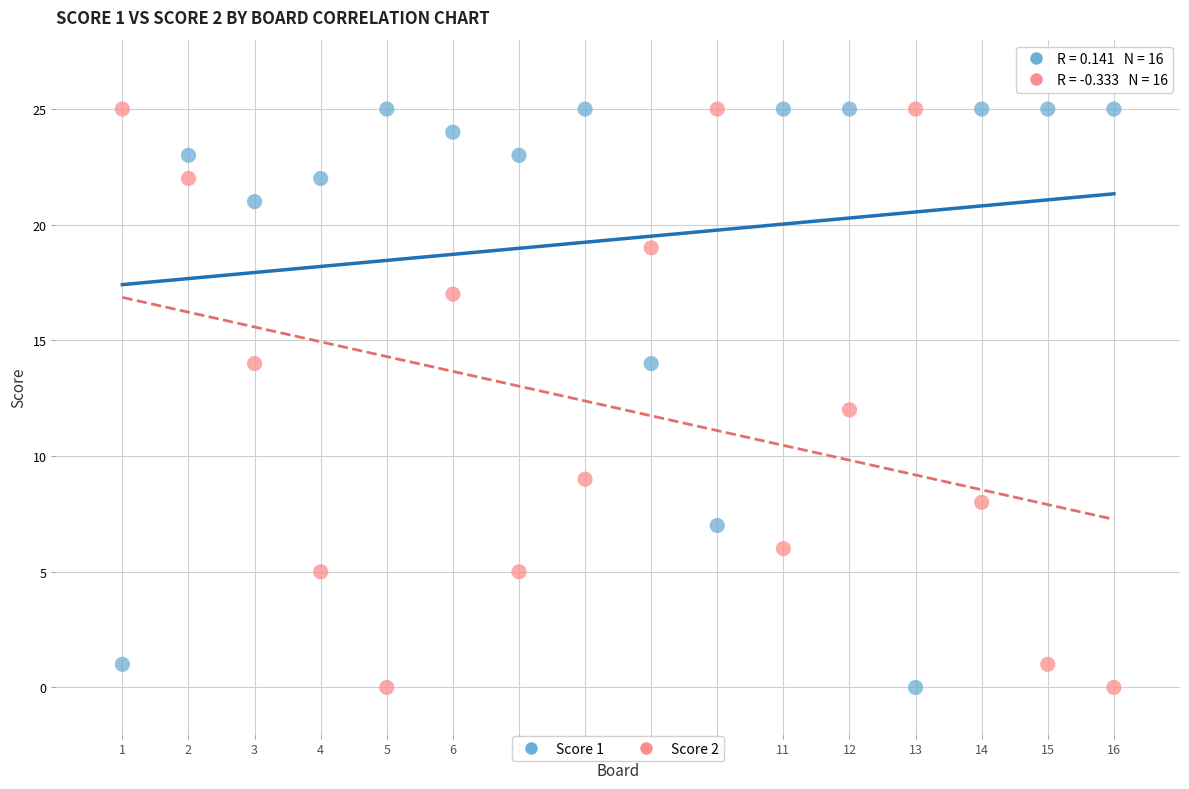

What is the X range (max minus min) for the scatter plot?

15